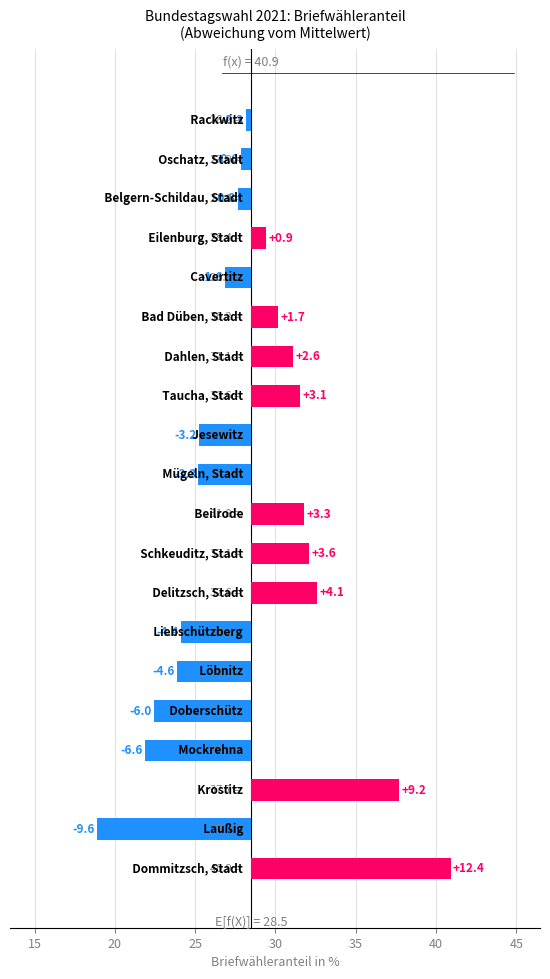

What is the difference between the second highest and second lowest values?

15.8